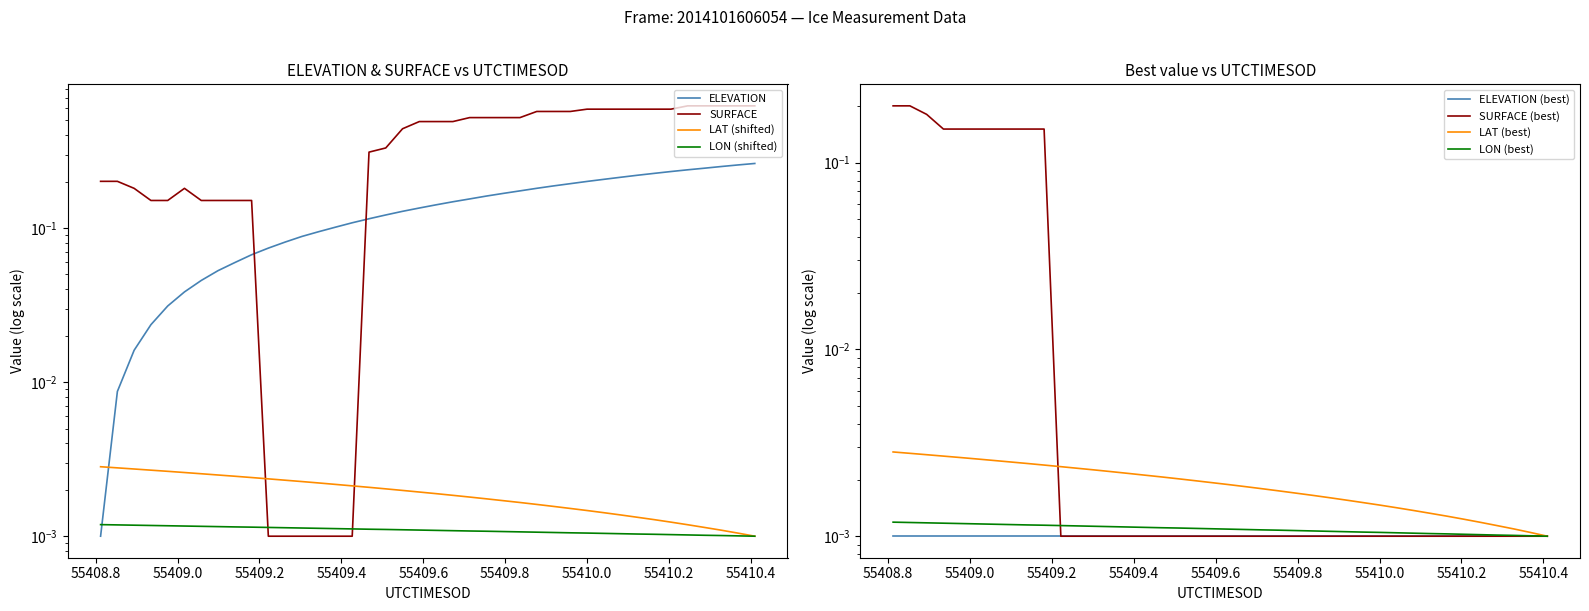

Is the value of SURFACE at 17 greater than the value of ELEVATION at 38?

Yes